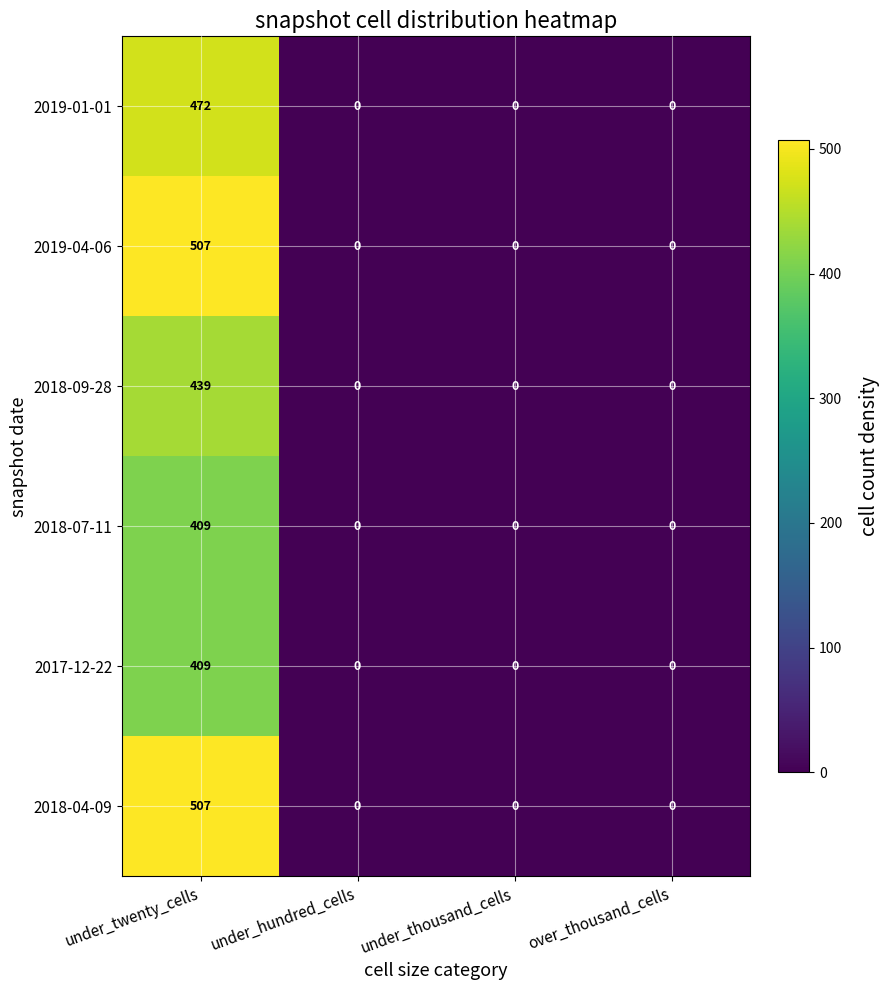

At how many categories does at least one series exceed 388?

1